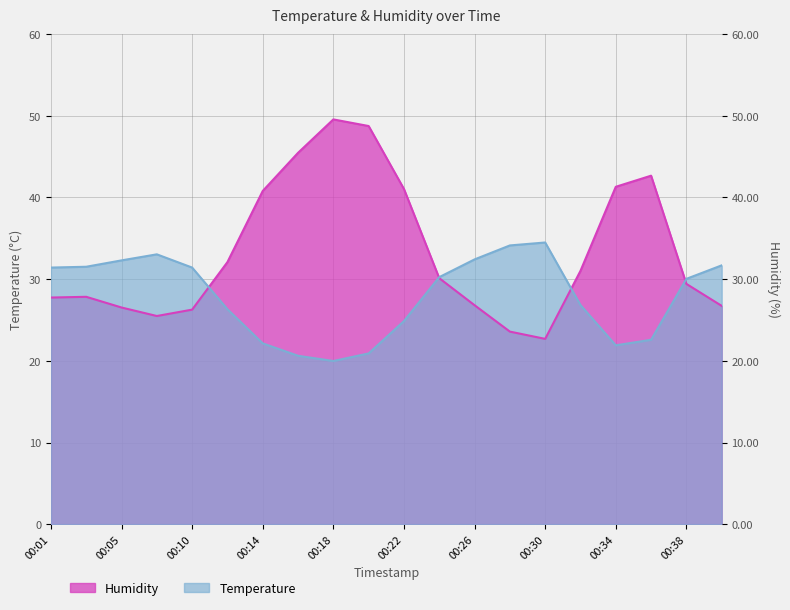

True or false: Humidity and Temperature intersect in this chart.

True